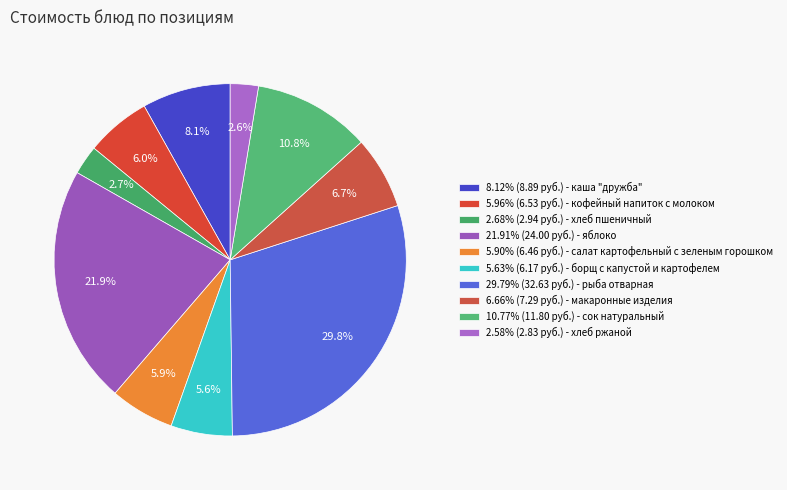

Is there a majority slice in this chart?

No